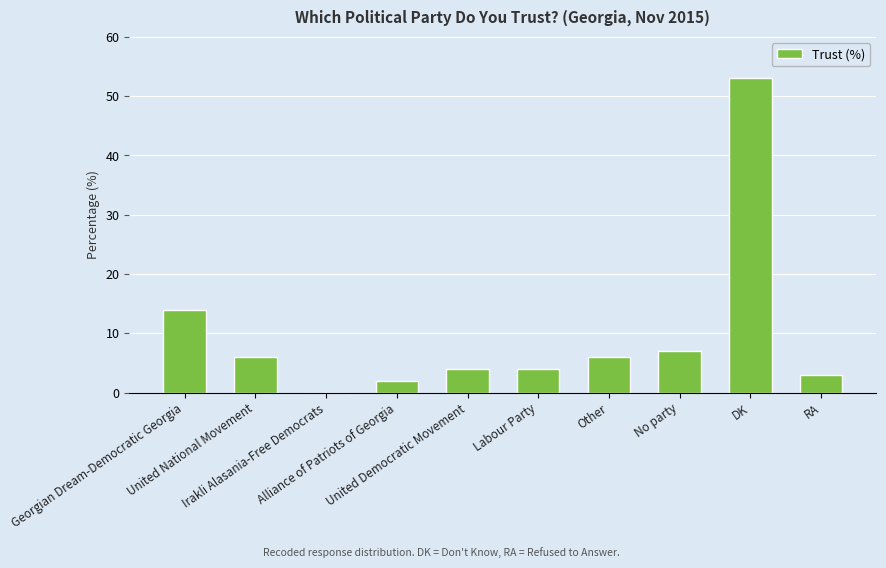

What is the sum of all values?

99